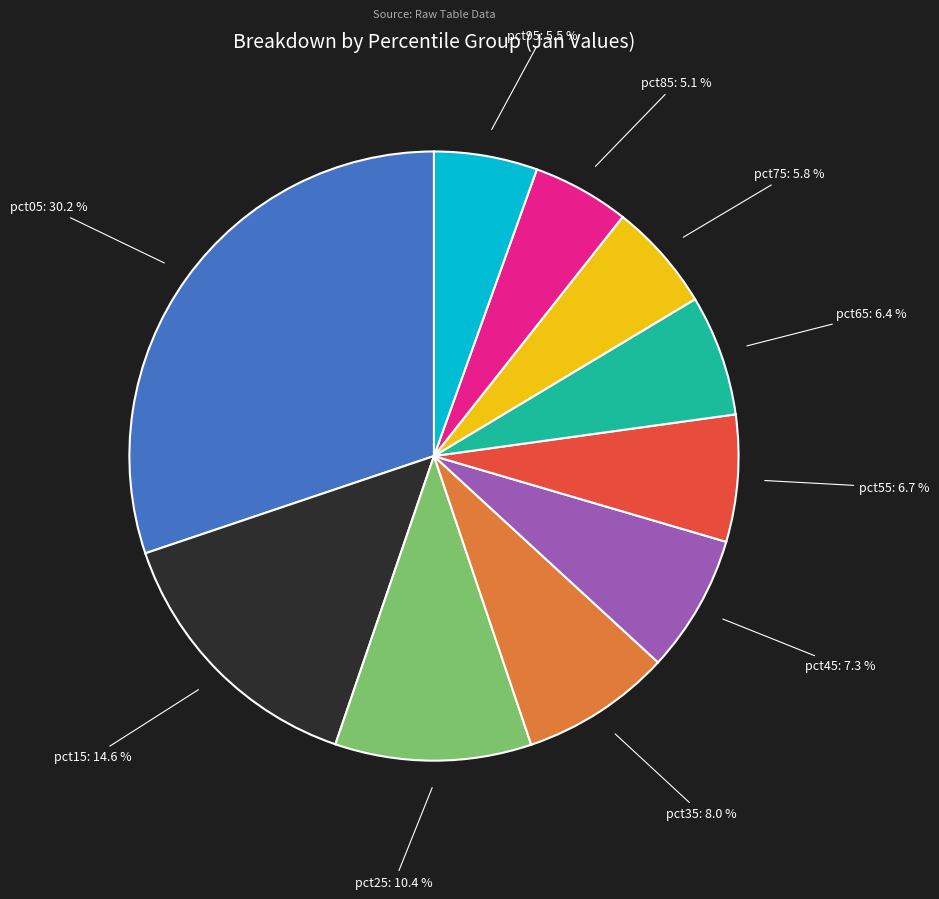

Is there any slice that represents more than half of the pie?

No